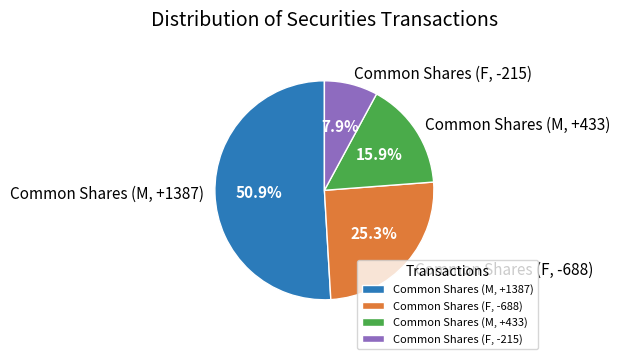

Combined, what portion of the pie is Common Shares (M, +433) and Common Shares (M, +1387)?

66.8%